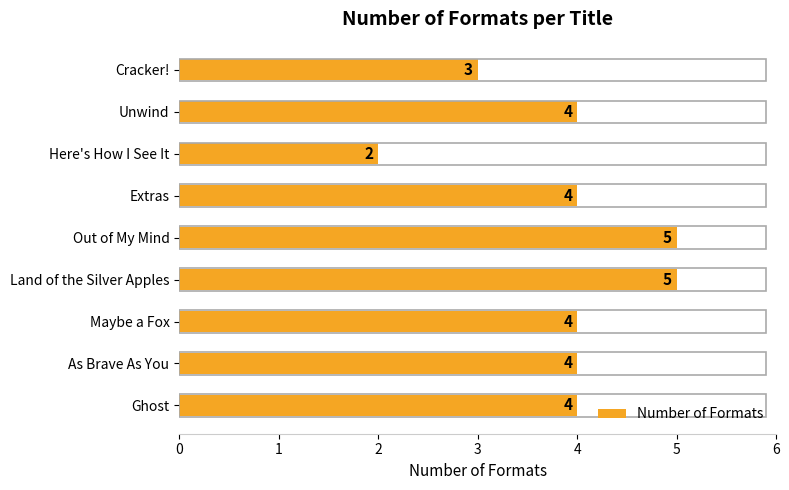

What is the greatest value displayed?

5